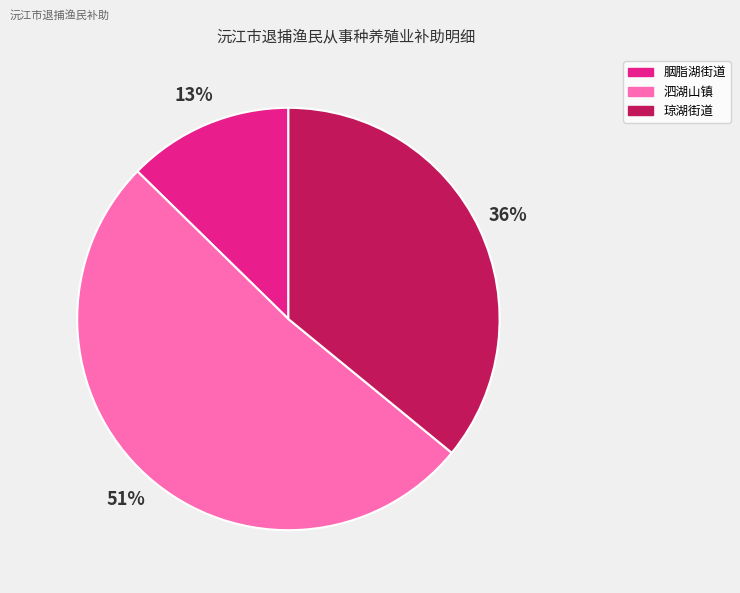

To the nearest percent, what is the average slice percentage?

33%